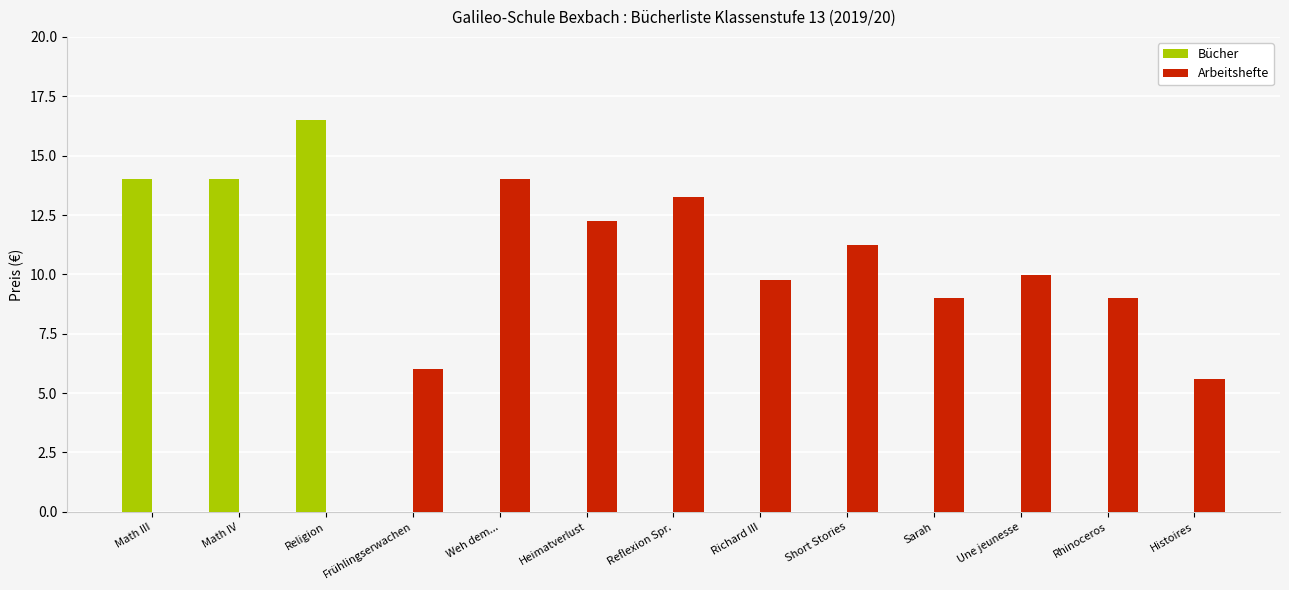

At which label does Bücher reach its peak?

Religion